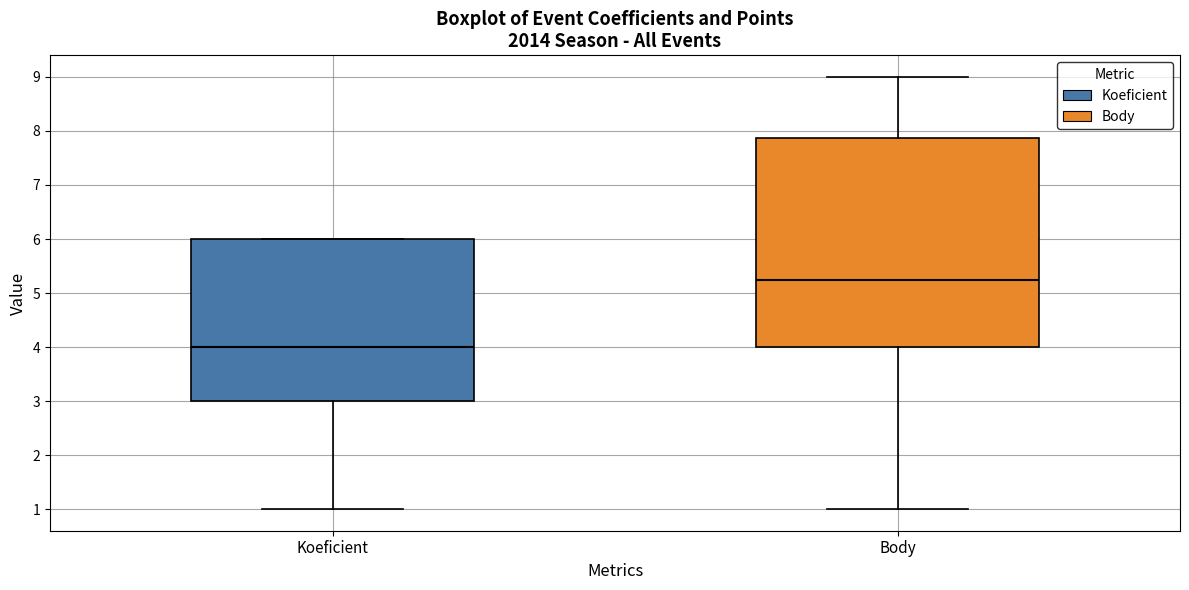

Comparing the boxes themselves (not the whiskers), which one is the tallest?

Body